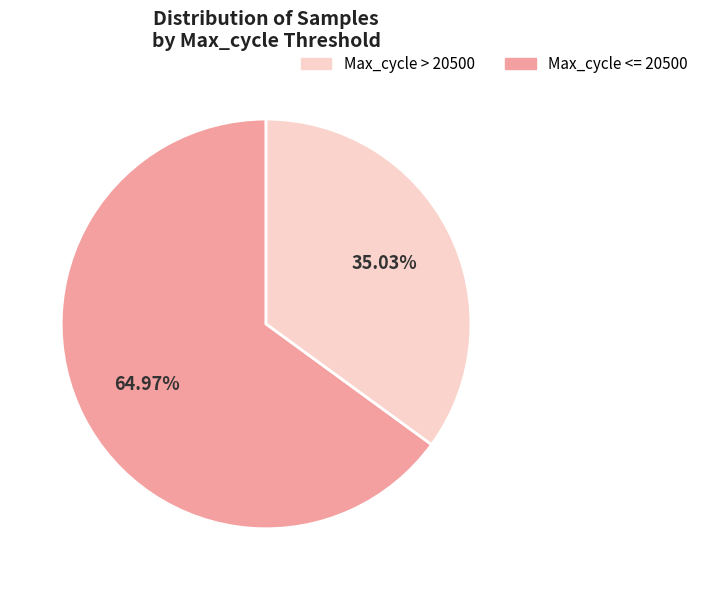

Is there any slice that represents more than half of the pie?

Yes